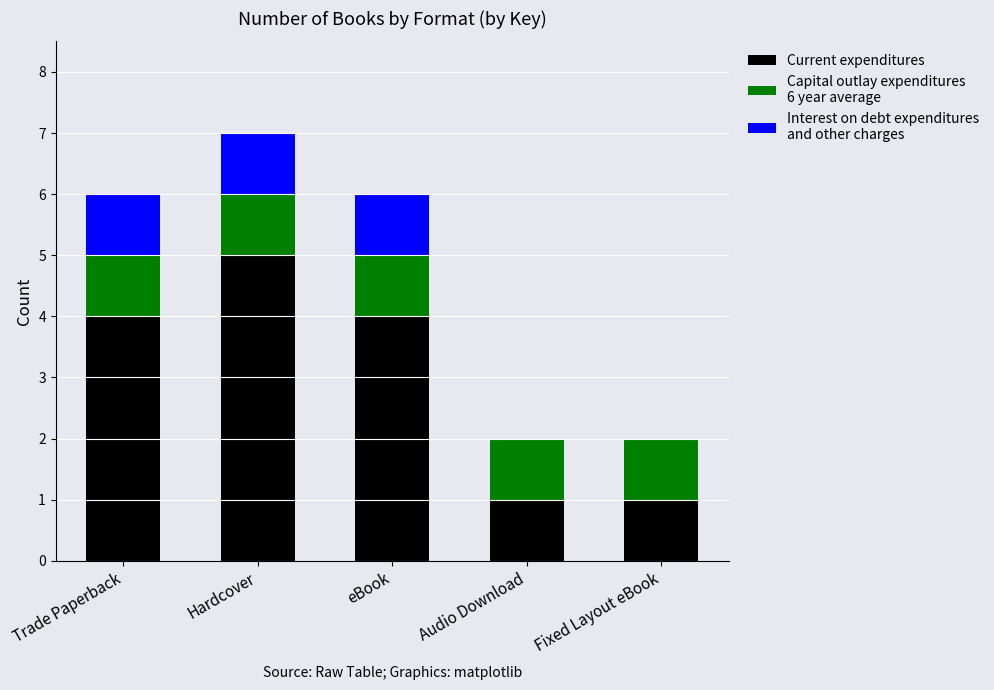

At which category is the sum across all series the highest?

Hardcover